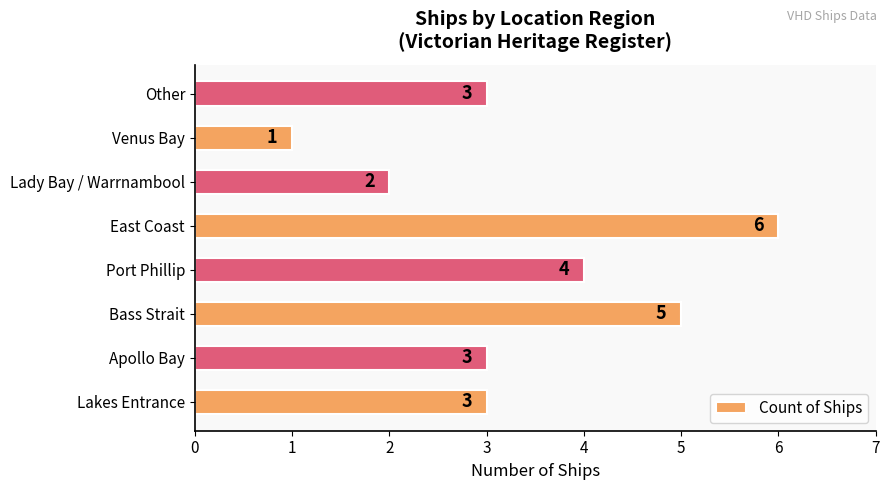

What value does the data have at East Coast?

6